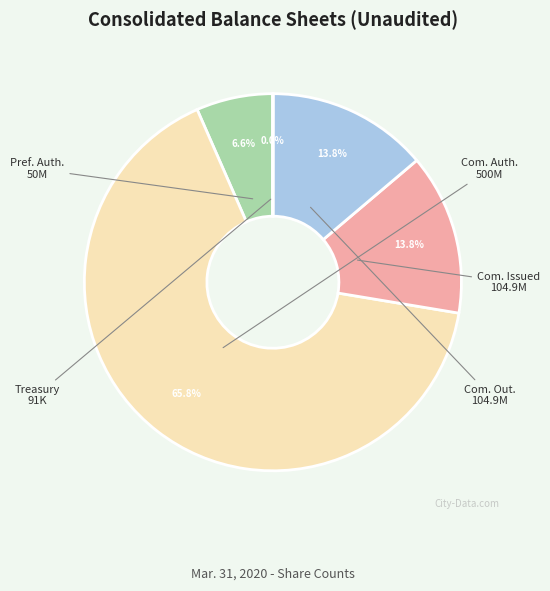

Does any single category account for the majority?

Yes